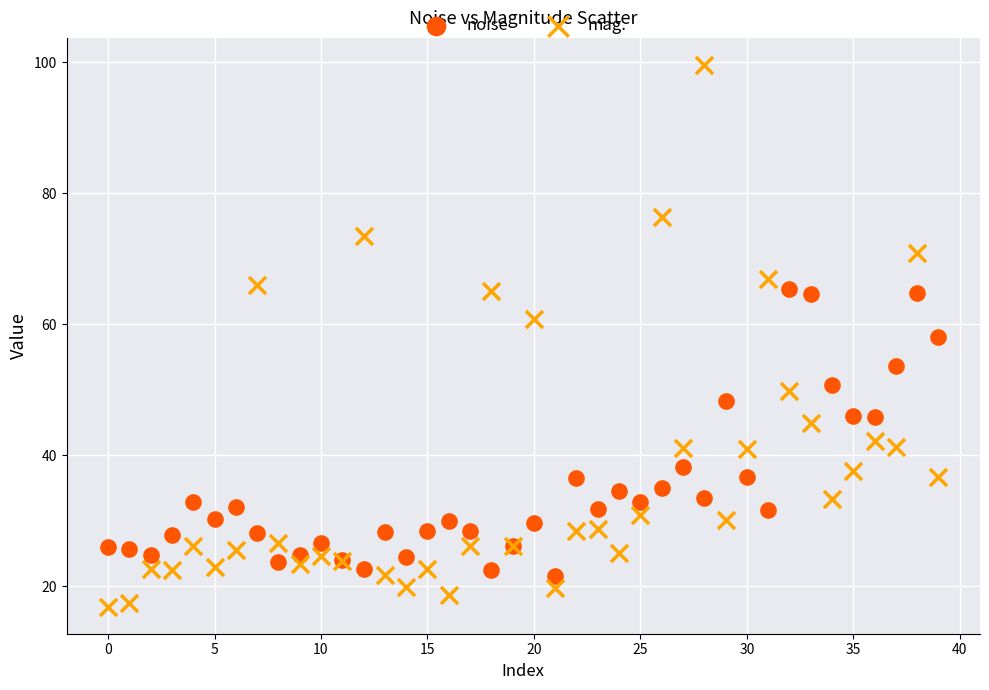

Which series reaches the maximum Y coordinate?

mag.